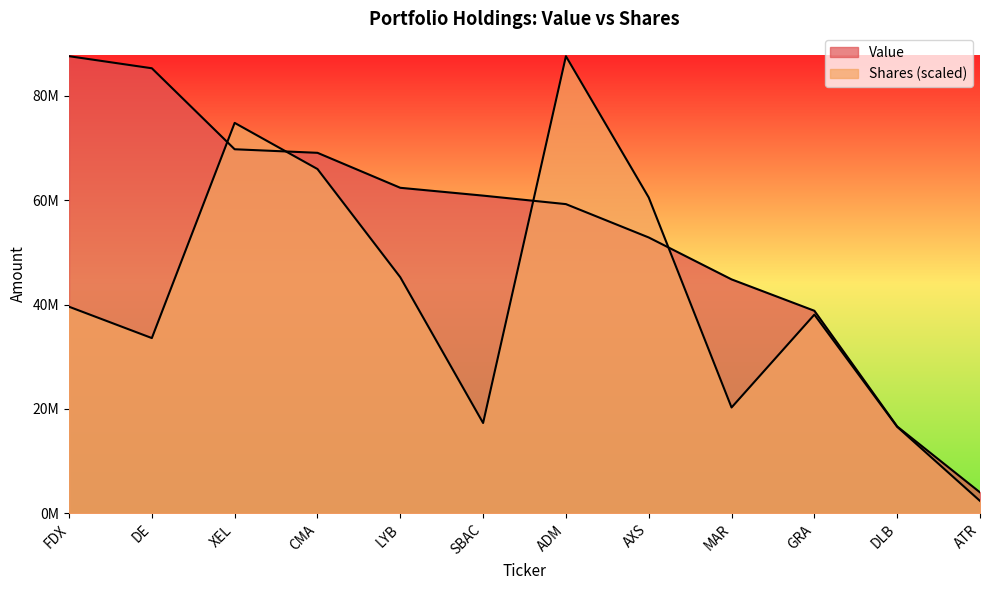

Reading right to left, list all the values displayed in this chart.

Value: ATR=4018000.0	DLB=16640000.0	GRA=38804000.0	MAR=44817000.0	AXS=52845000.0	ADM=59235000.0	SBAC=60862000.0	LYB=62362000.0	CMA=69063000.0	XEL=69745000.0	DE=85260000.0	FDX=87573000.0
Shares or principal amount: ATR=2381259.3	DLB=16573704.2	GRA=38067667.9	MAR=20279933.3	AXS=60502801.5	ADM=87573000.0	SBAC=17305603.4	LYB=45228919.1	CMA=65957270.1	XEL=74796798.2	DE=33574994.8	FDX=39580460.6